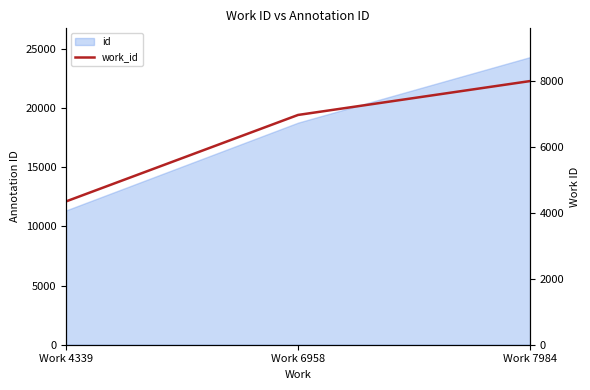

At which label is the value closest to 6161?

Work 6958